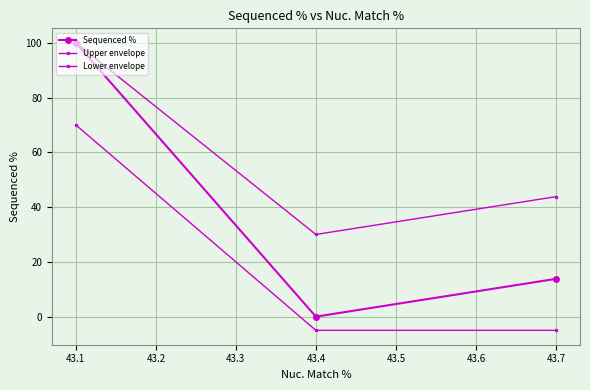

List the series in order of their peak value, lowest first.

Lower envelope, Sequenced %, Upper envelope